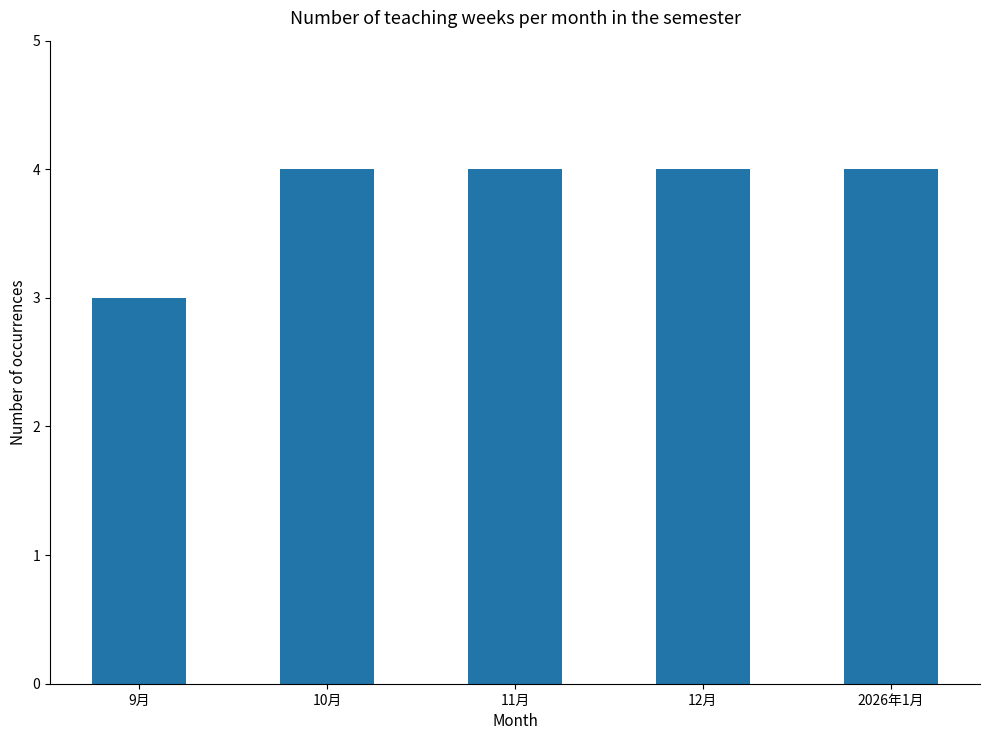

How many distinct data groups are displayed?

1